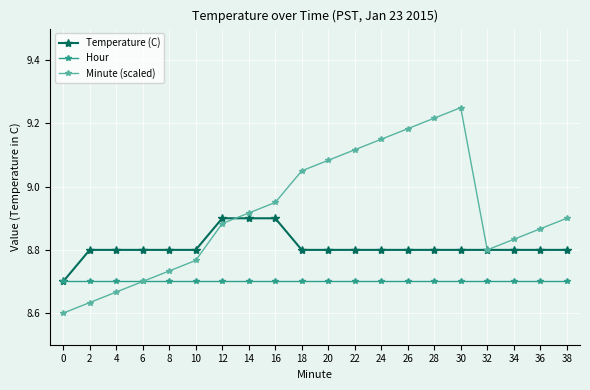

What is the total value across all series at 26?

26.7